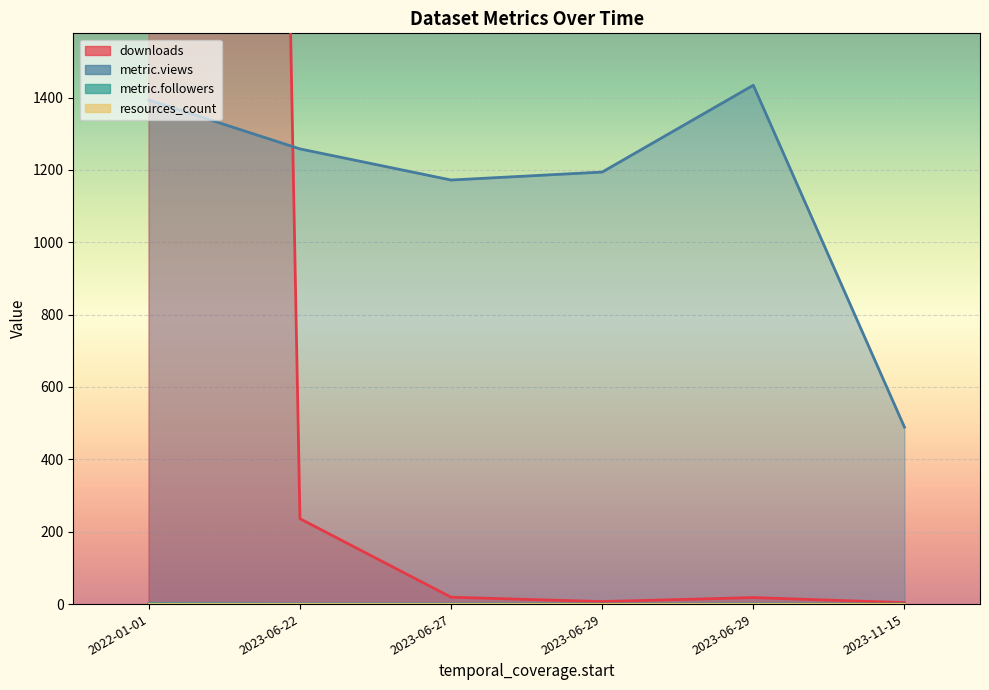

What is the average value of the downloads series?

3706